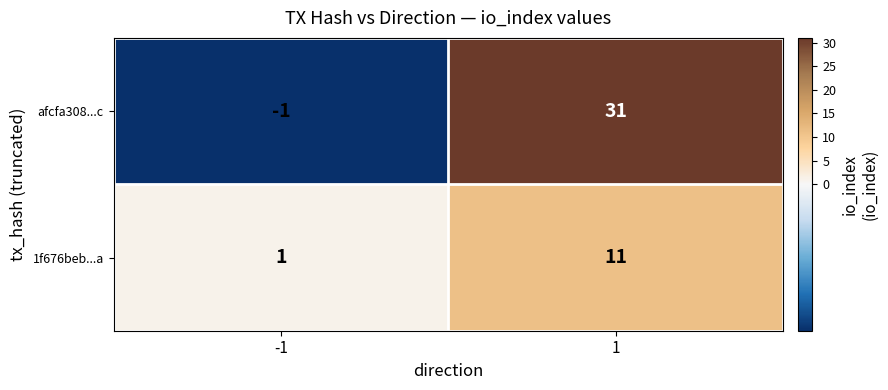

True or false: 1f676beb...a has a value of 1 at -1.

True